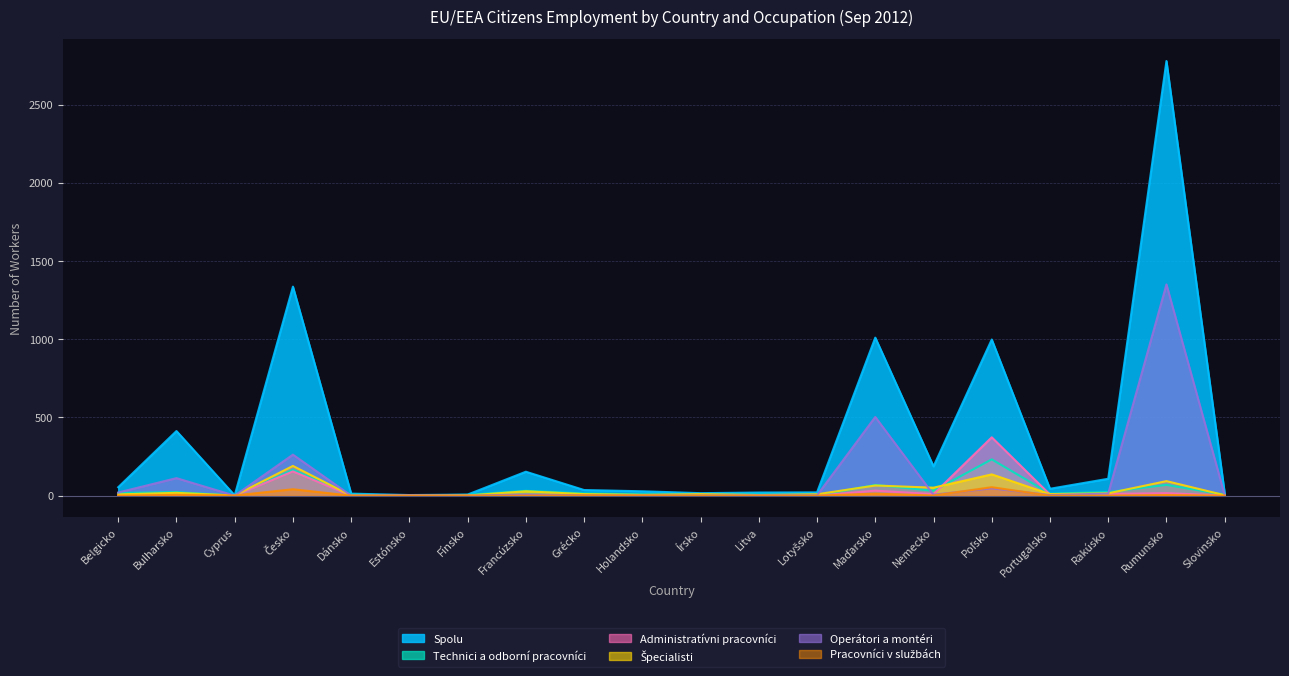

What is the label of the 15th point from the right?

Estónsko